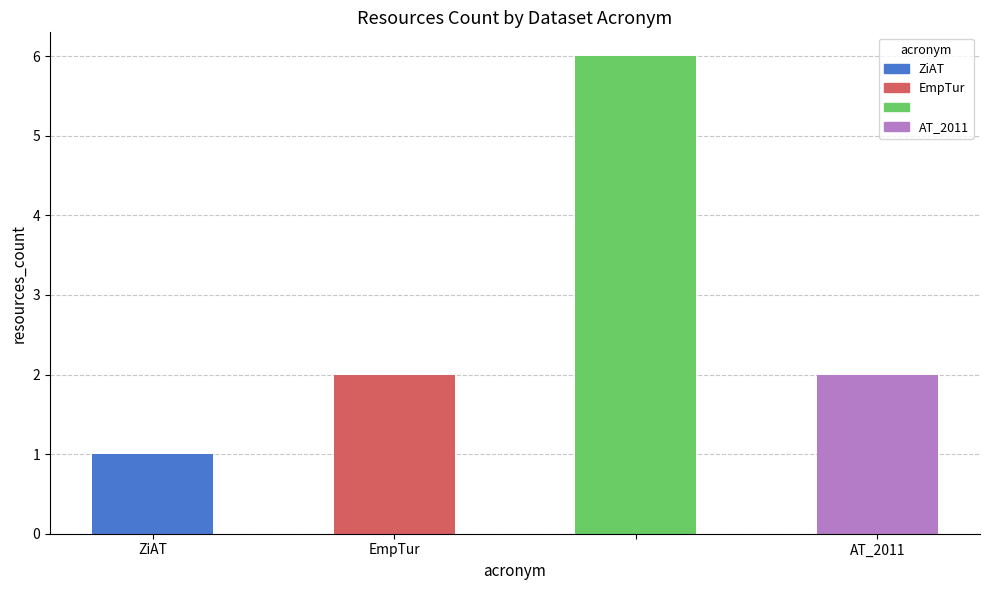

What is the difference between the second highest and minimum values?

1